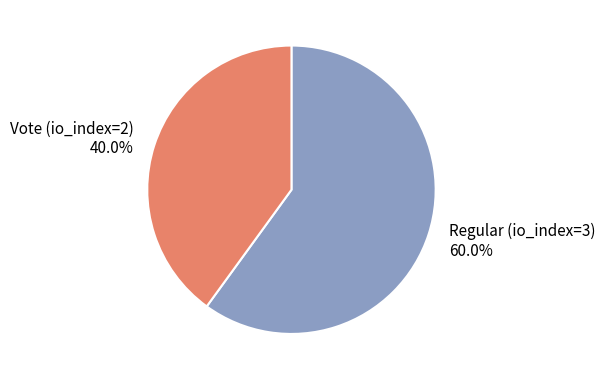

To the nearest percent, what is the difference between the Vote (io_index=2) and Regular (io_index=3) slice percentages?

20%